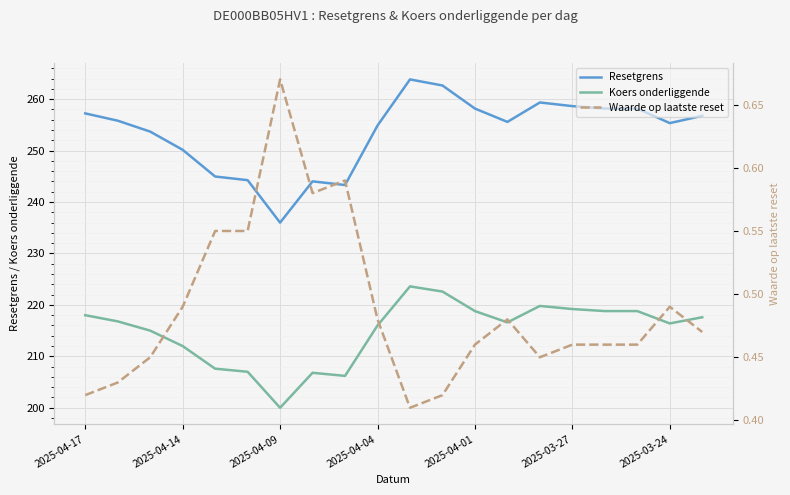

How many lines are shown in the chart?

3